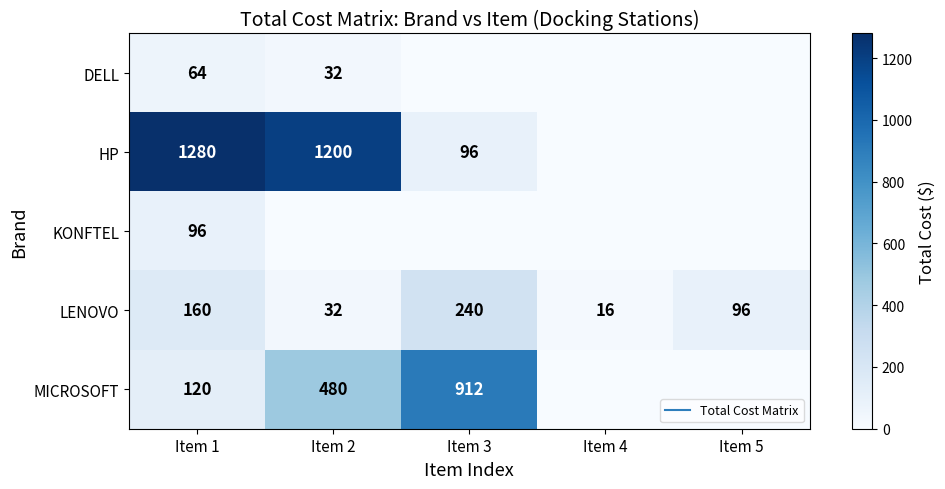

Rank the series at Item 3 from highest to lowest value.

MICROSOFT, LENOVO, HP, DELL, KONFTEL